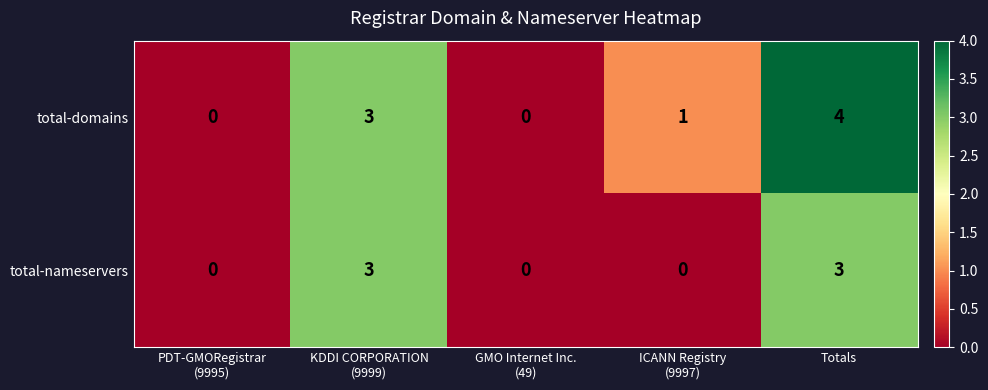

How many data points does each series have?

5